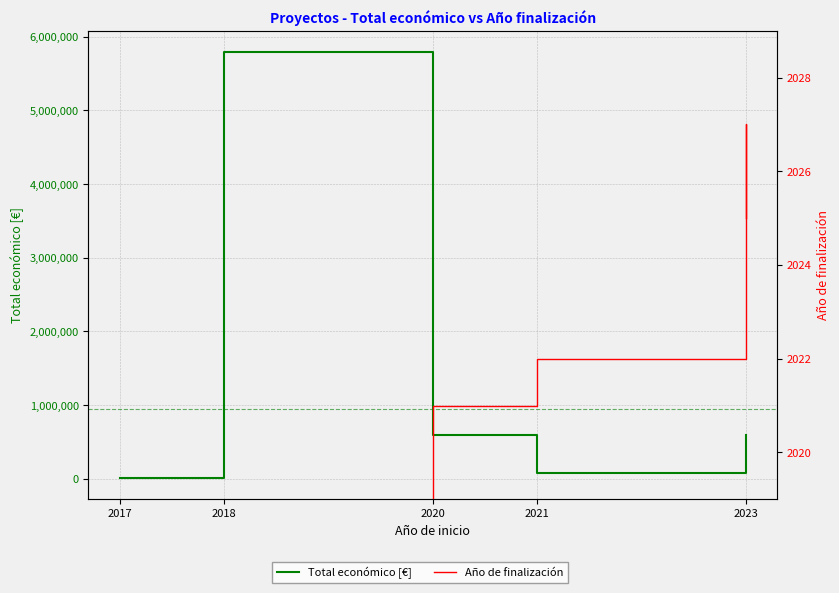

At which category is the sum across all series the highest?

2018